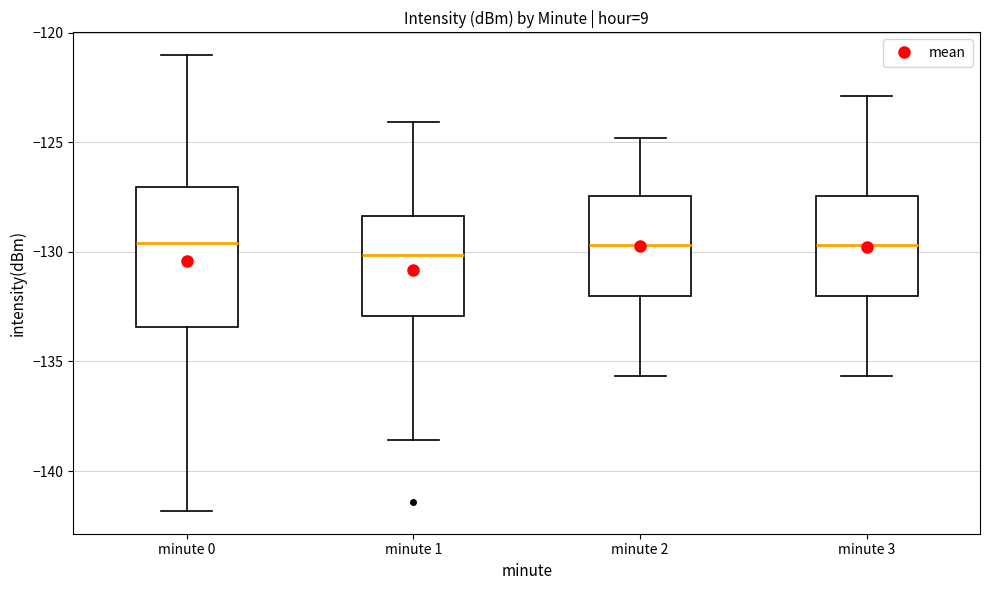

Reading left to right, read every box against the y-axis: the position of its median line, the range the box covers, and the ends of its whiskers. The values are not printed on the chart, so give them approximately, as read against the axis.

minute 0: median -129.5, box -133.5 to -127.0, whiskers -142.0 to -121.0
minute 1: median -130.0, box -133.0 to -128.5, whiskers -138.5 to -124.0
minute 2: median -129.5, box -132.0 to -127.5, whiskers -135.5 to -125.0
minute 3: median -129.5, box -132.0 to -127.5, whiskers -135.5 to -123.0